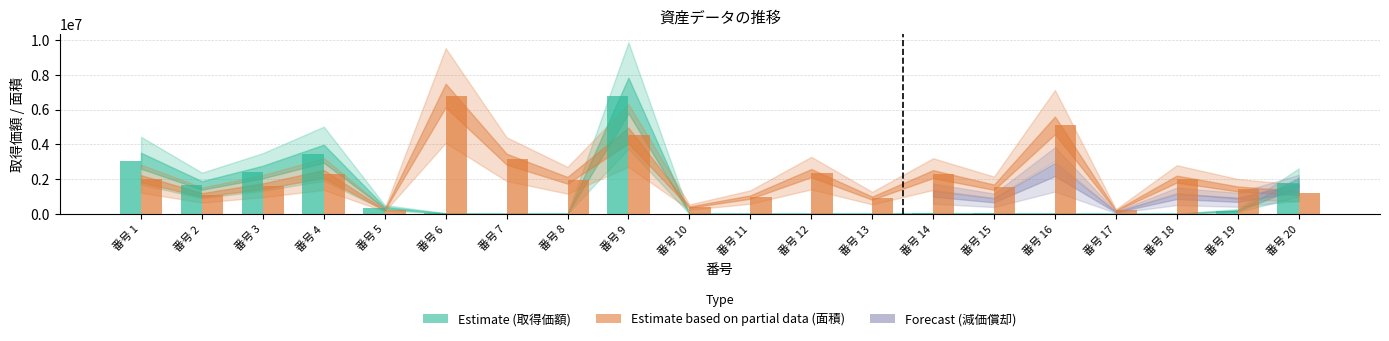

What is the total value across all series at 番号 3?

4001711.2